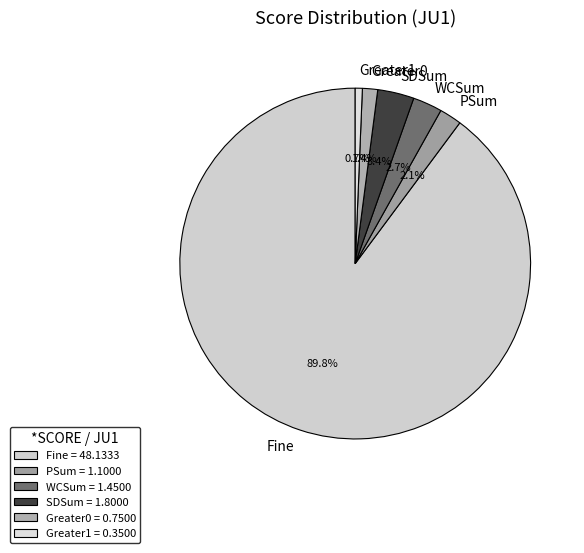

To the nearest percent, what portion does Greater0 represent?

1%